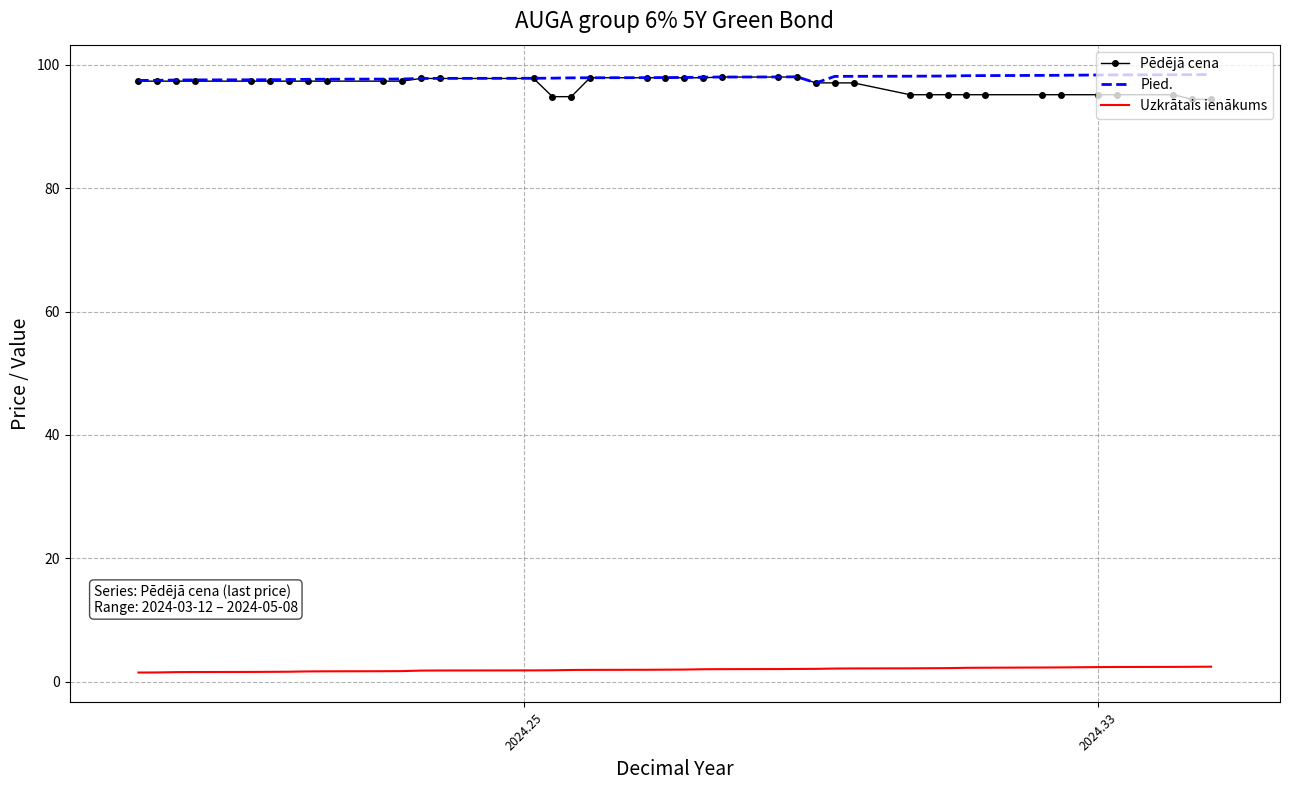

True or false: Uzkrātais ienākums and Pēdējā cena intersect in this chart.

False